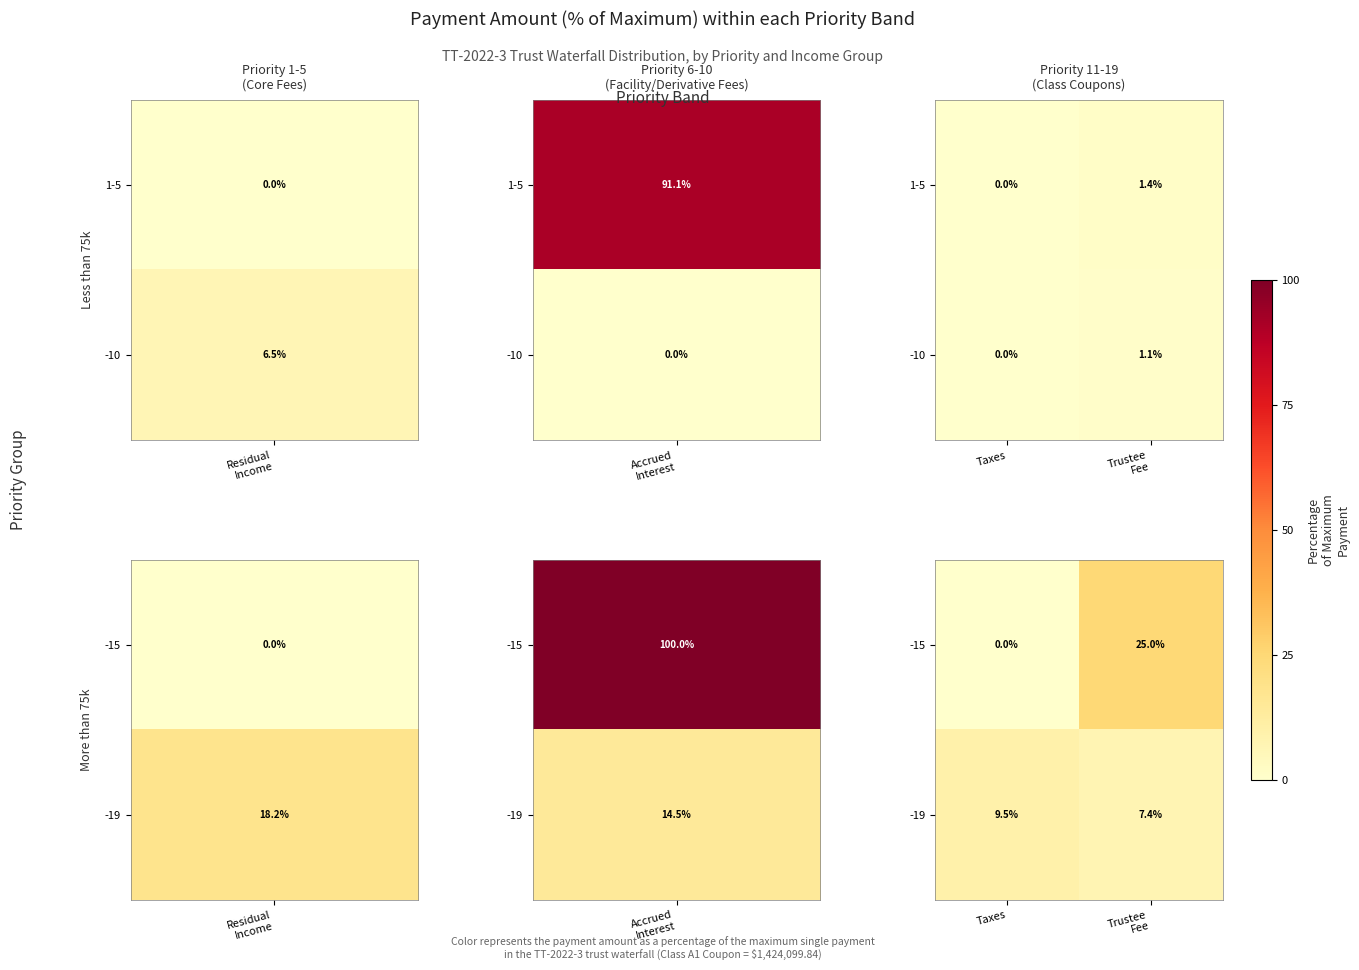

The value of -19 at Taxes is 9.5. True or false?

True